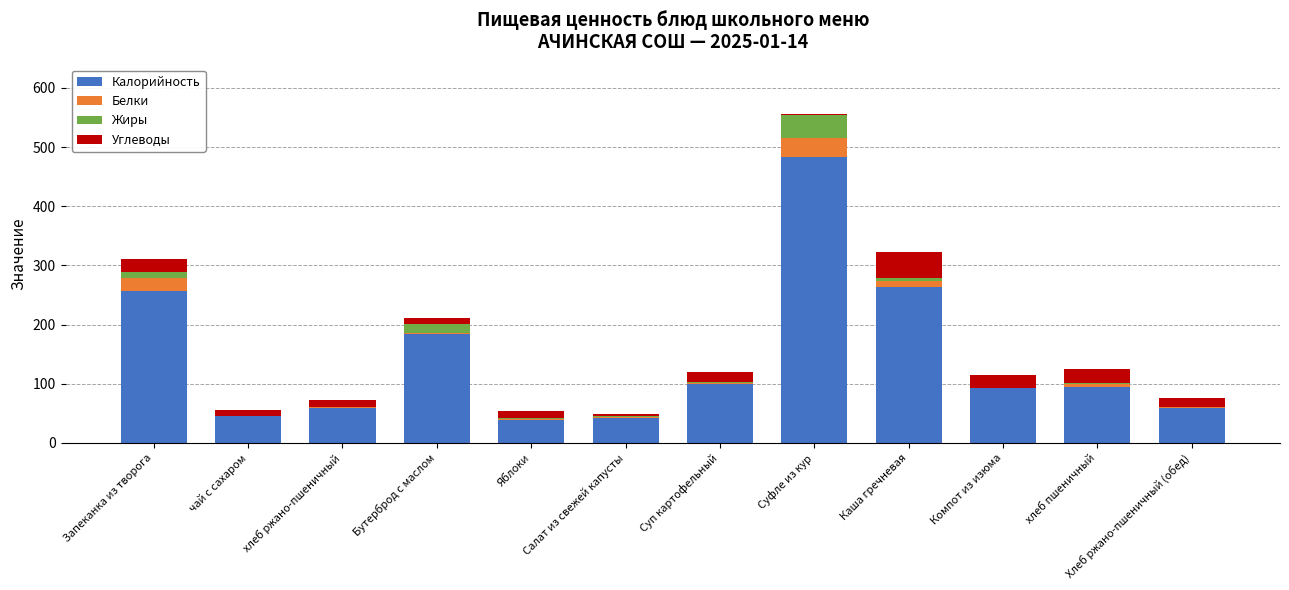

Which category has the highest value in the Калорийность series?

Суфле из кур